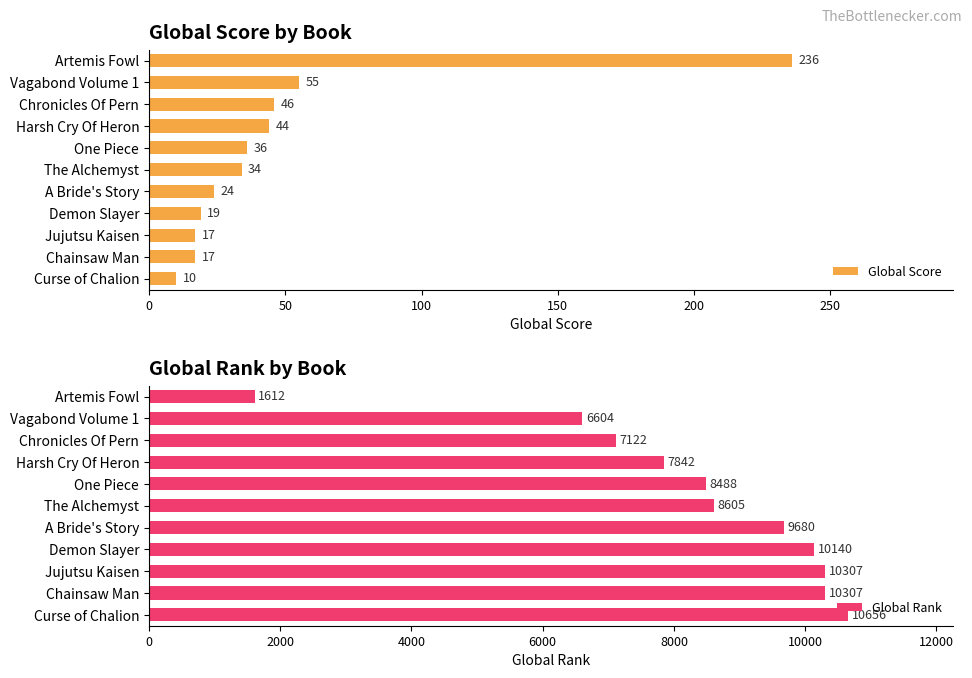

True or false: Global Score has a value of 151 at Artemis Fowl.

False